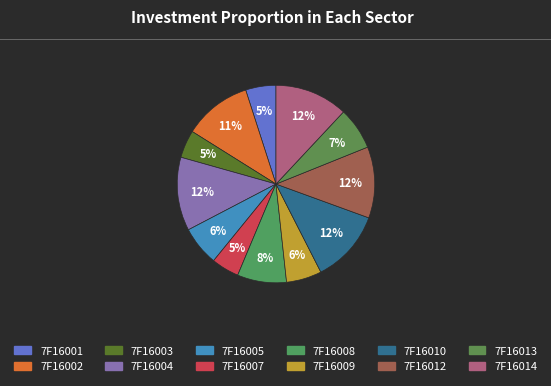

Which category has the biggest portion of the pie?

7F16004